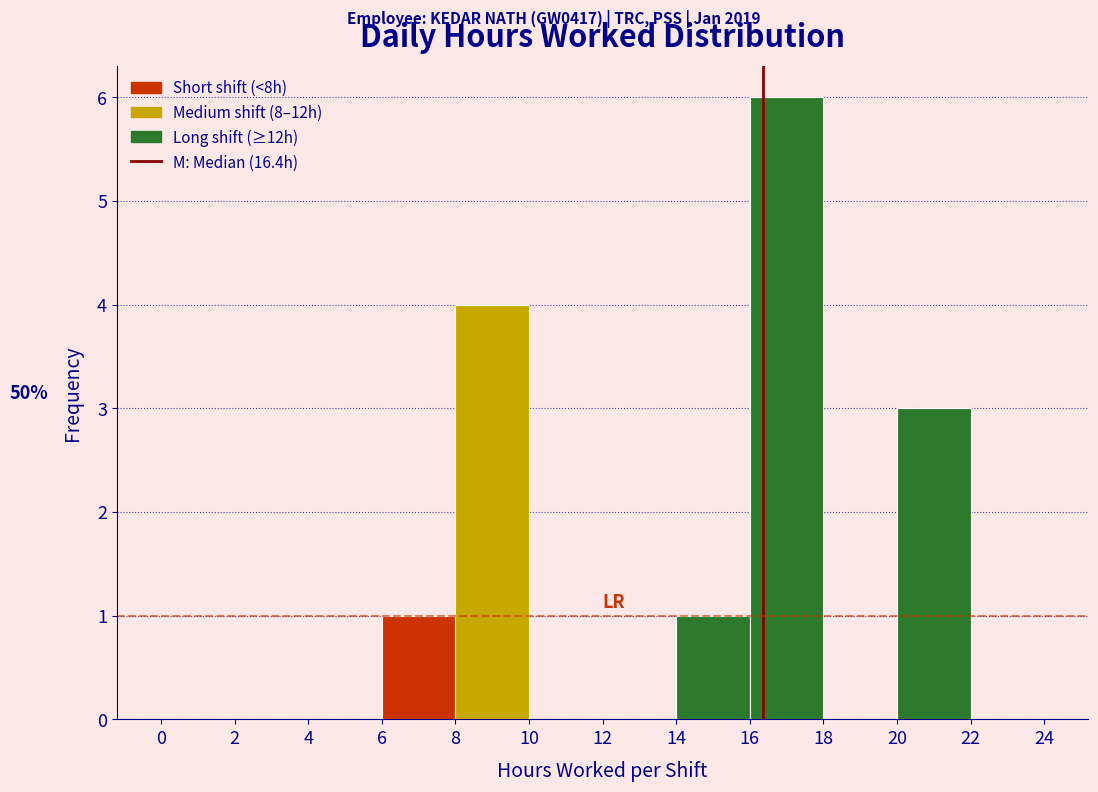

Over which range of the x-axis is the bar tallest?

16 to 18